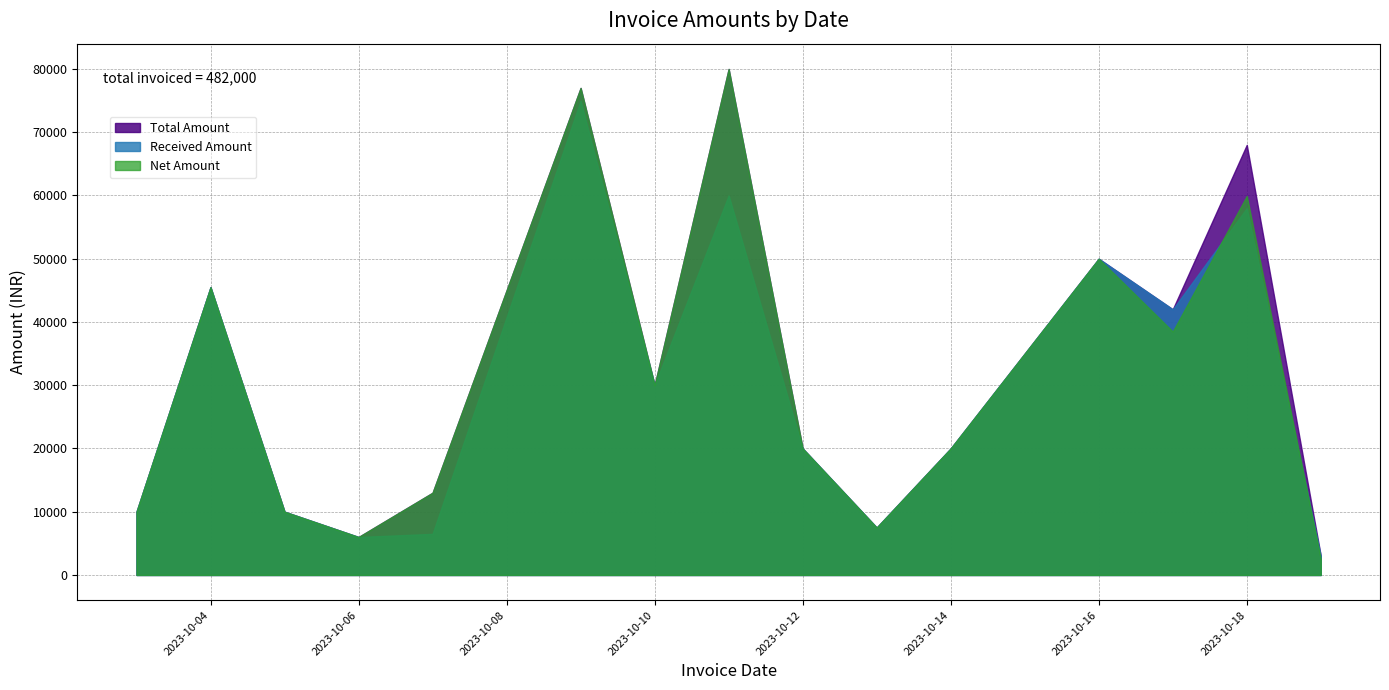

The value of Total Amount at 2023-10-18 is 99196.9. True or false?

False